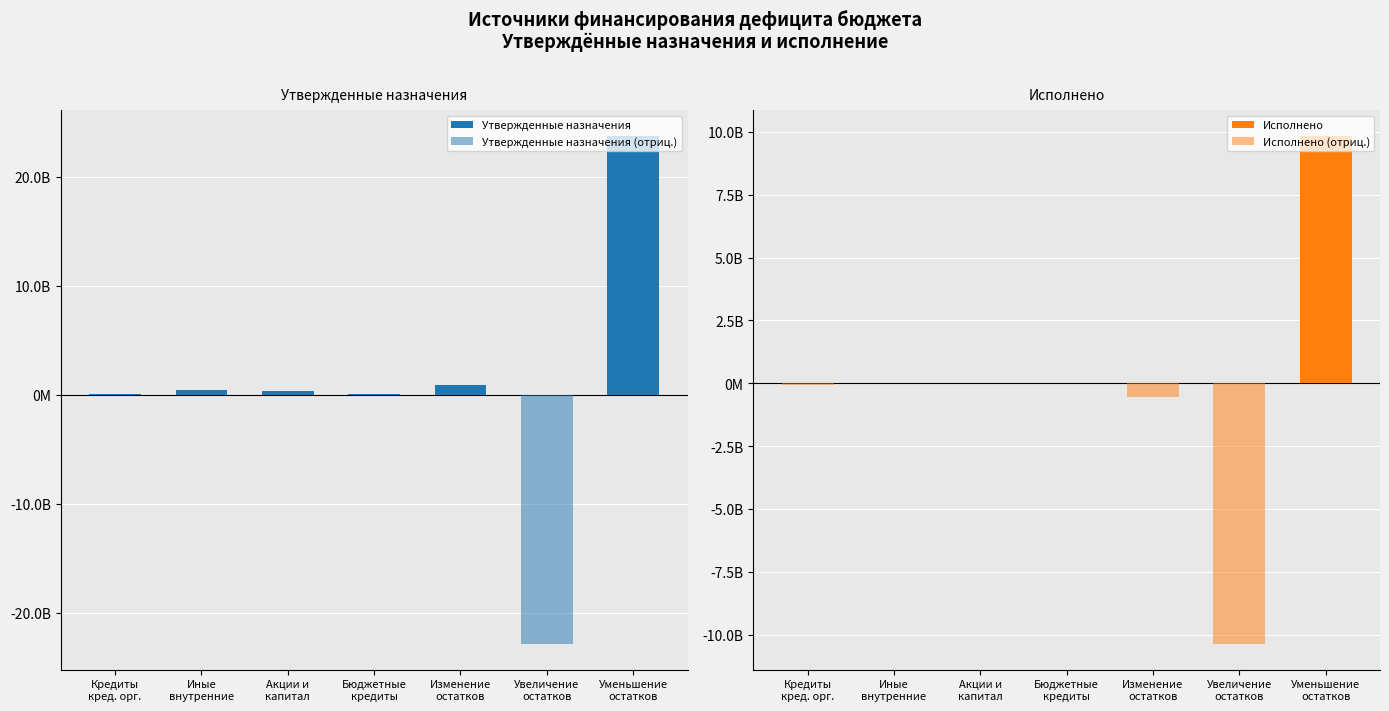

Reading left to right, list all the values displayed in this chart.

Утвержденные назначения: Кредиты
кред. орг.=100264395.0	Иные
внутренние=438457410.0	Акции и
капитал=347674510.0	Бюджетные
кредиты=90782900.0	Изменение
остатков=886814957.6	Увеличение
остатков=0.0	Уменьшение
остатков=23772490323.2
Утвержденные назначения (отриц.): Кредиты
кред. орг.=0.0	Иные
внутренние=0.0	Акции и
капитал=0.0	Бюджетные
кредиты=0.0	Изменение
остатков=0.0	Увеличение
остатков=-22885675365.6	Уменьшение
остатков=0.0
Исполнено: Кредиты
кред. орг.=0.0	Иные
внутренние=5146111.5	Акции и
капитал=0.0	Бюджетные
кредиты=5146111.5	Изменение
остатков=0.0	Увеличение
остатков=0.0	Уменьшение
остатков=9845151050.2
Исполнено (отриц.): Кредиты
кред. орг.=-69752612.3	Иные
внутренние=0.0	Акции и
капитал=0.0	Бюджетные
кредиты=0.0	Изменение
остатков=-536283739.4	Увеличение
остатков=-10381434789.6	Уменьшение
остатков=0.0